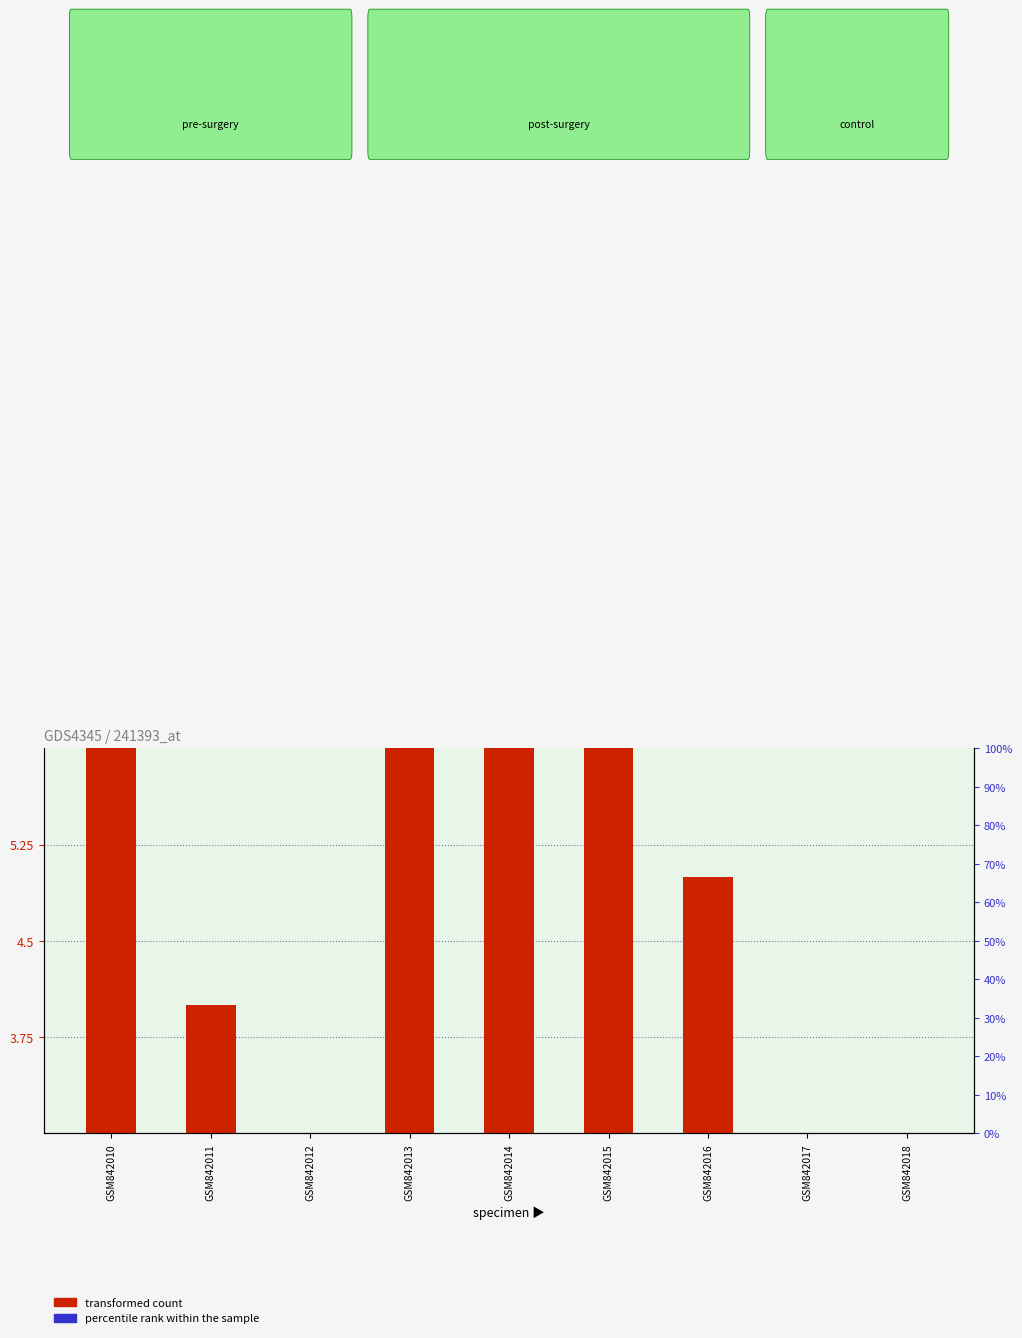

What is the difference between the maximum and minimum values in the transformed count series?

8.0